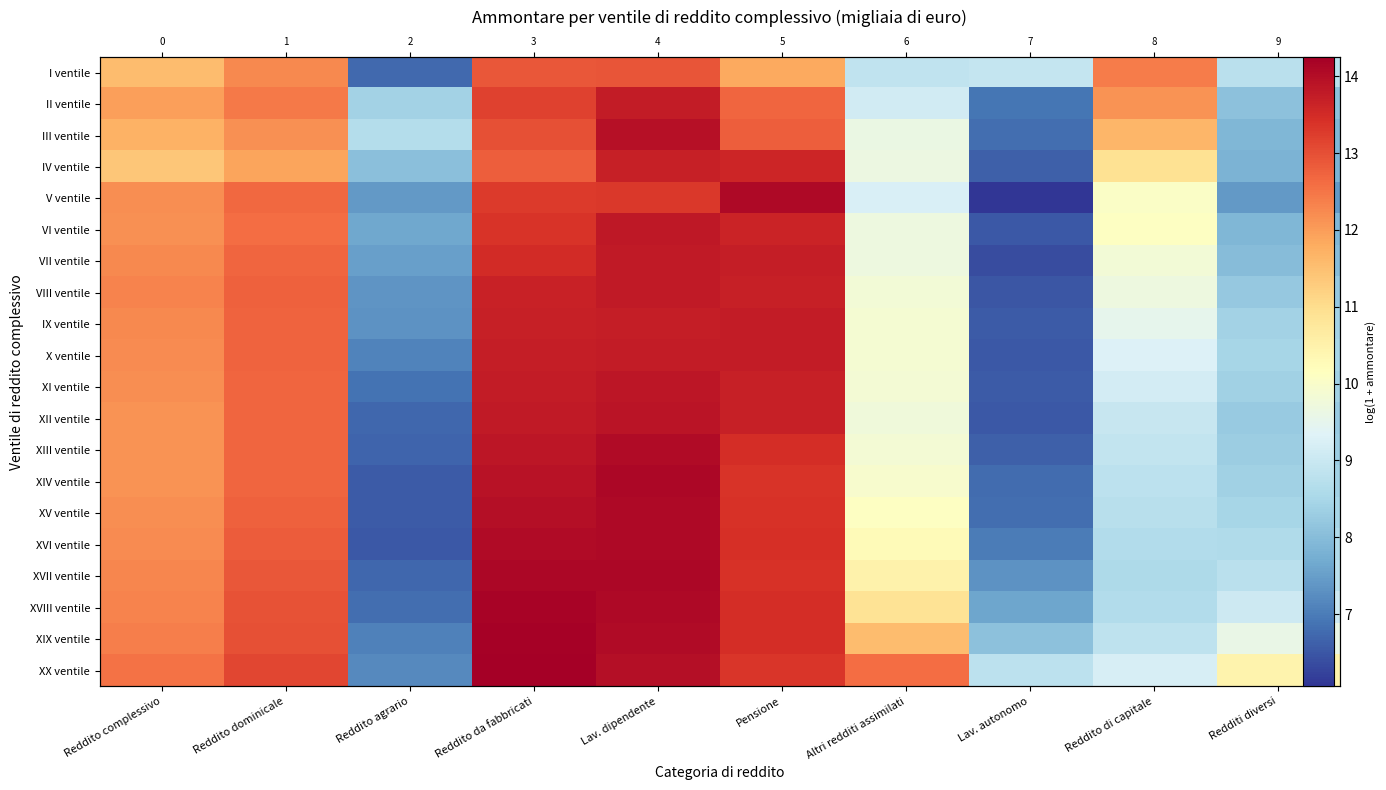

What is the sum of the XV ventile values at Reddito da fabbricati and Pensione?

27.4